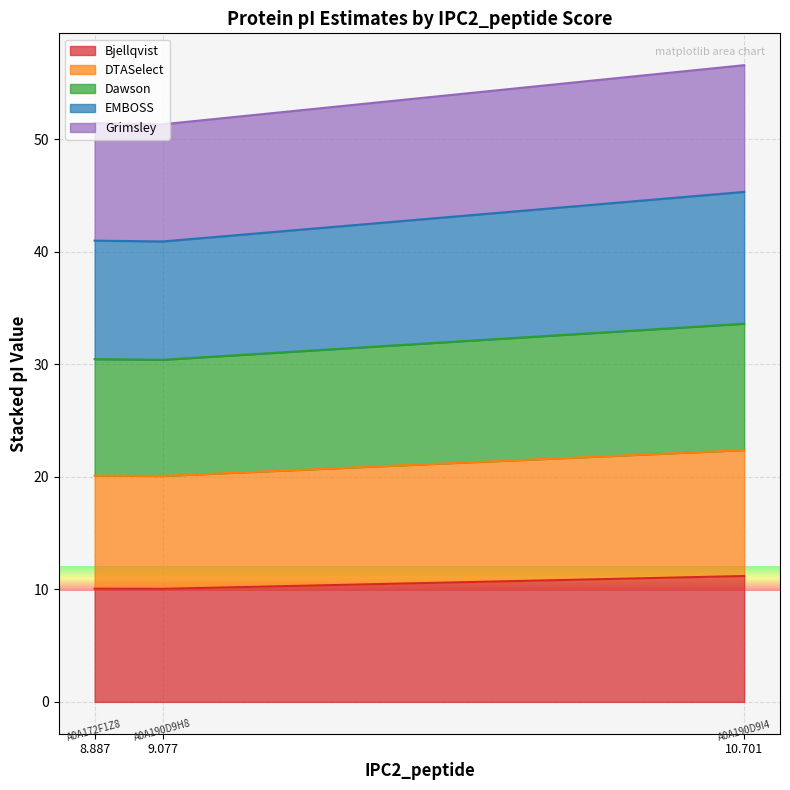

What is the total value across all series at 8.887?

51.4